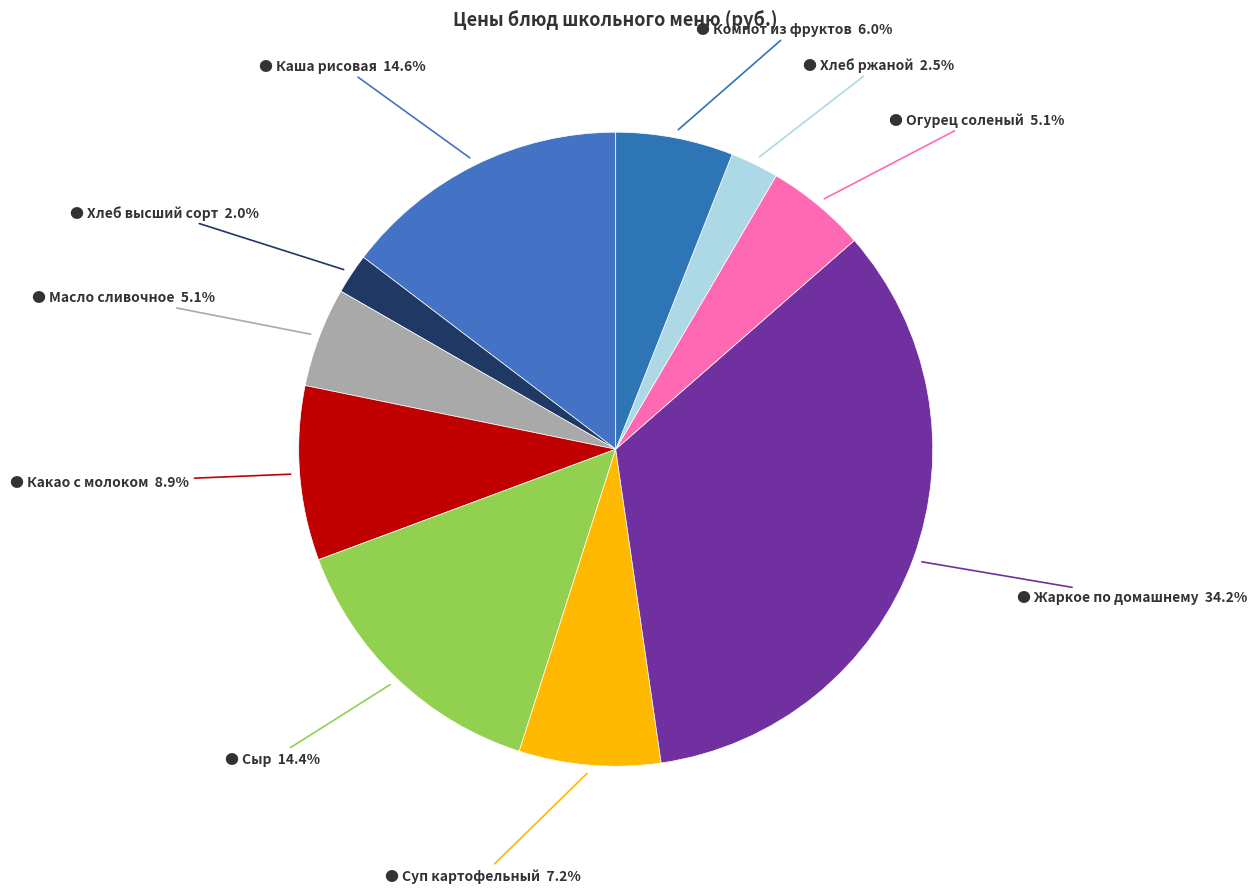

How many slices are in this pie chart?

10